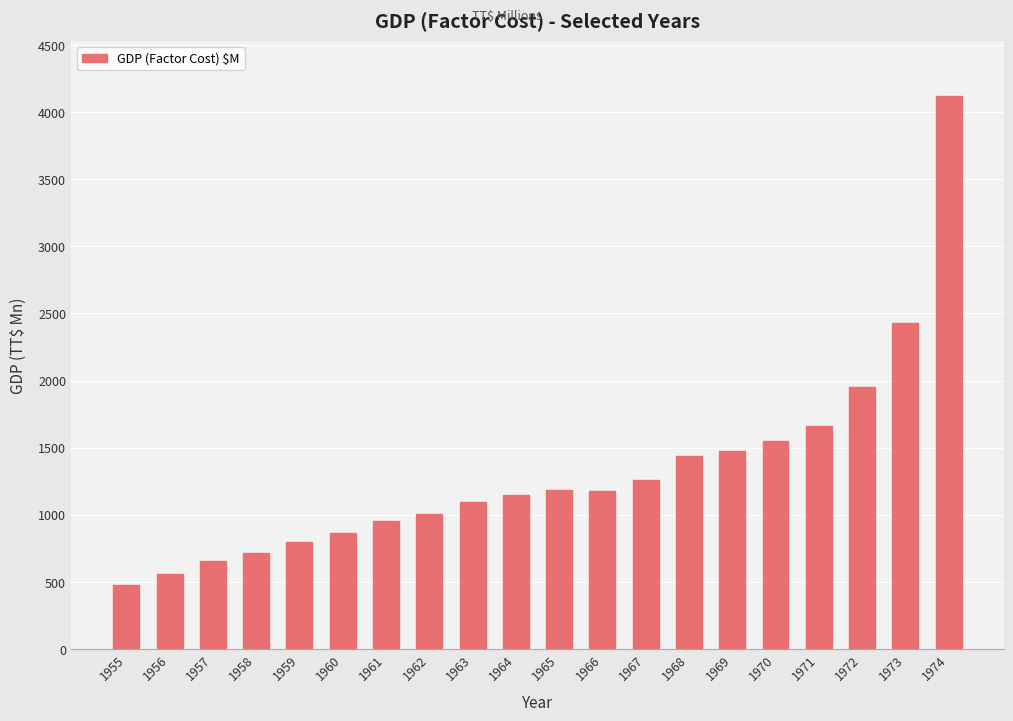

At which category does the chart reach its peak across all series?

1974